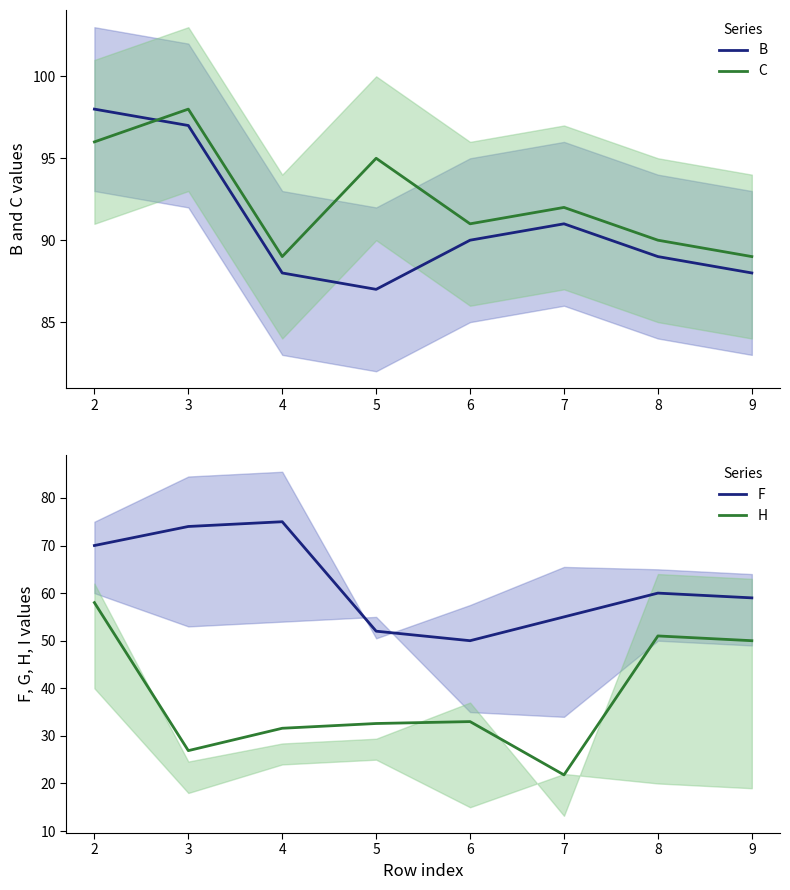

At which category does H reach its first local valley?

3